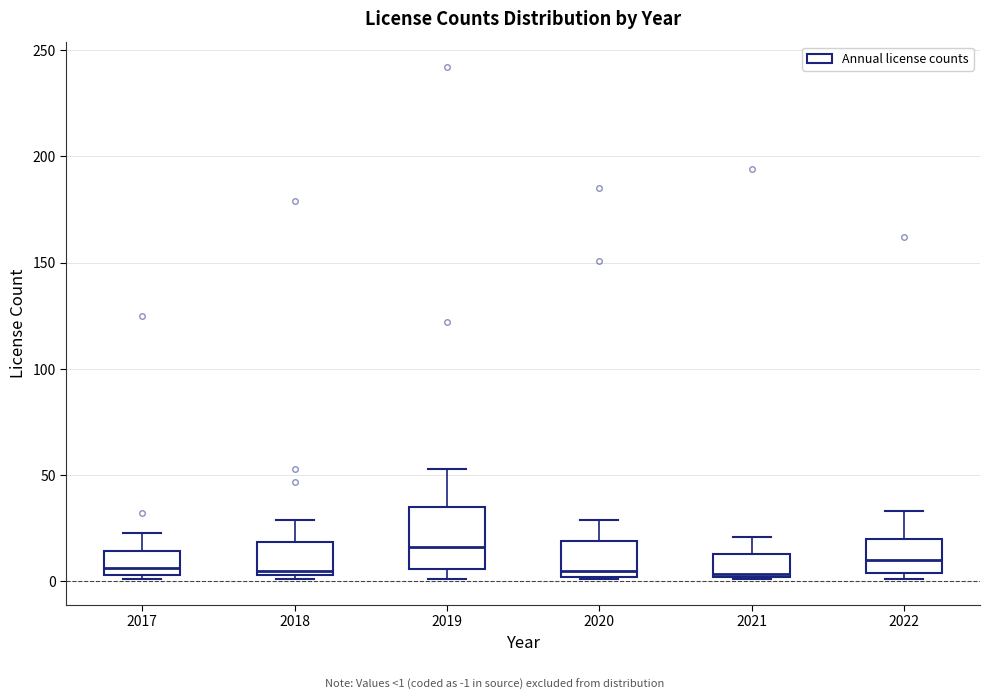

Reading left to right, read every box against the y-axis: the position of its median line, the range the box covers, and the ends of its whiskers. The values are not printed on the chart, so give them approximately, as read against the axis.

2017: median 5 (just above the box's lower edge), box 5 to 15, whiskers 0 to 25
2018: median 5 (just above the box's lower edge), box 5 to 20, whiskers 0 to 30
2019: median 15, box 5 to 35, whiskers 0 to 55
2020: median 5, box 0 to 20, whiskers 0 to 30
2021: median 5, box 0 to 15, whiskers 0 to 20
2022: median 10, box 5 to 20, whiskers 0 to 35